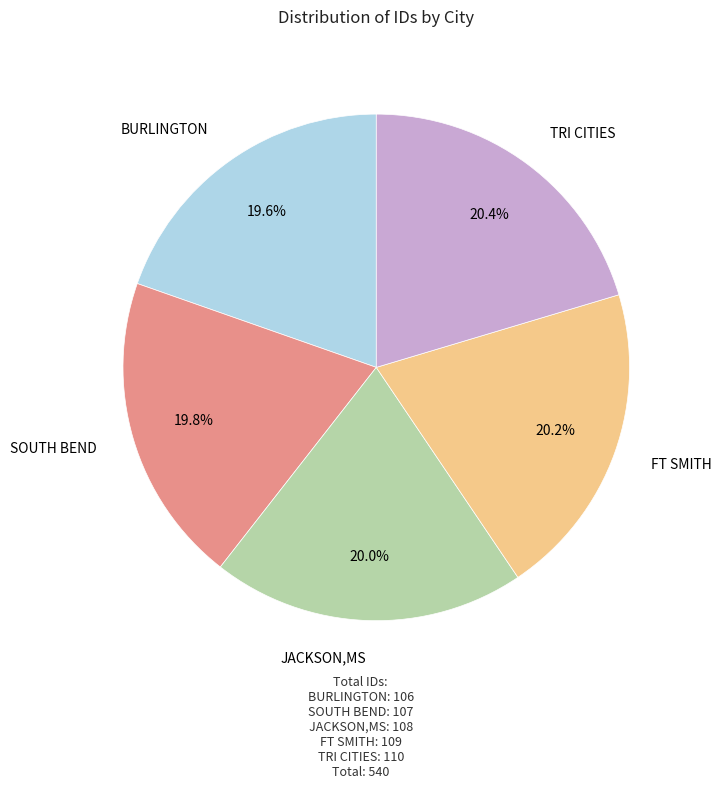

To the nearest percent, what is the difference between the TRI CITIES and BURLINGTON slice percentages?

1%